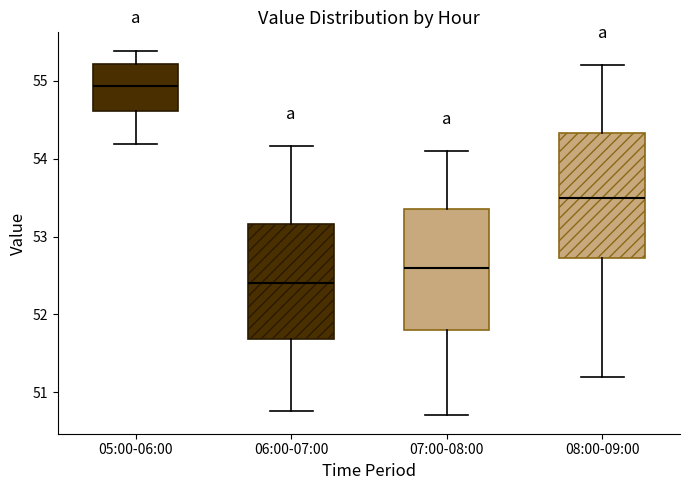

Where does the median line of the box for 08:00-09:00 sit on the y-axis? The values are not printed on the chart, so give them approximately, as read against the axis.

53.5